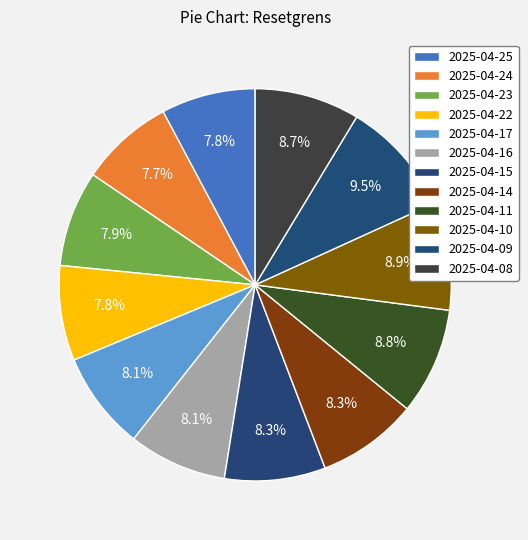

Is it true that 2025-04-16 is 8% of the pie?

True